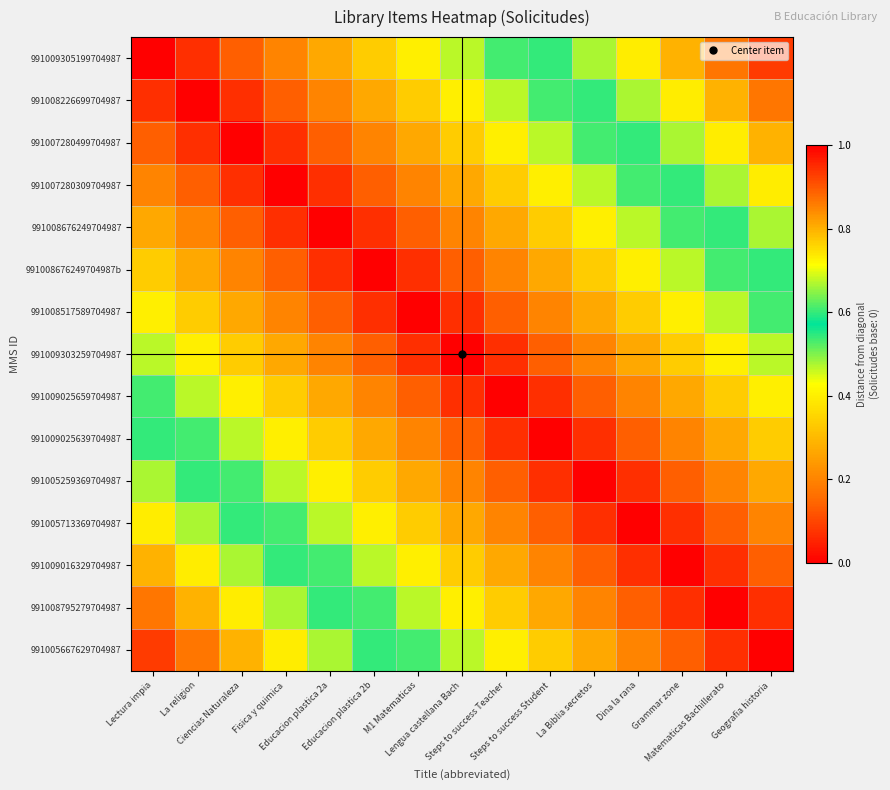

How many distinct data groups are displayed?

15